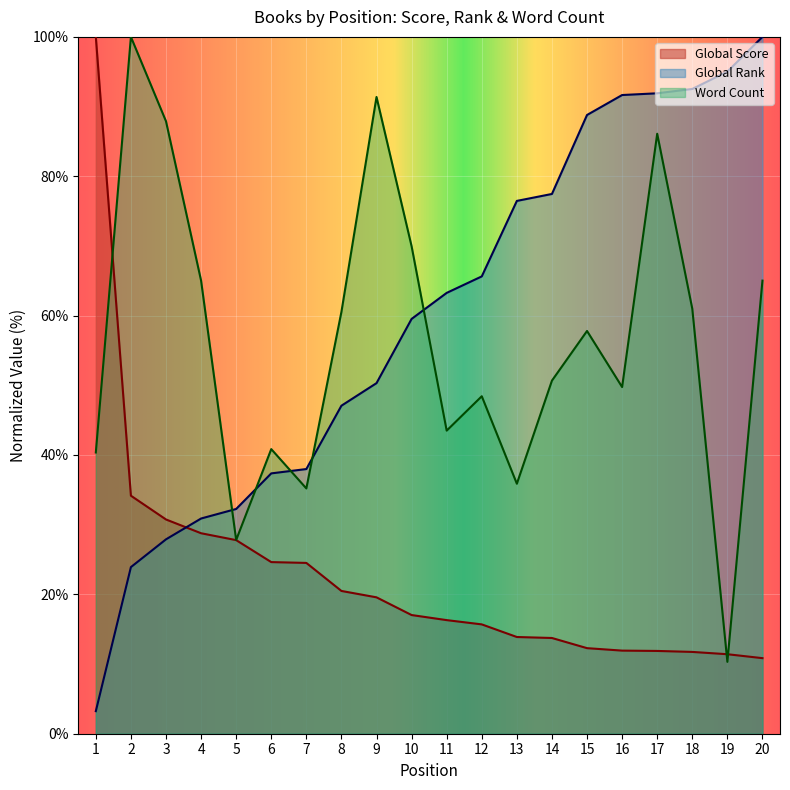

What is the value of the Global Rank point at the 3rd from the left?

27.9